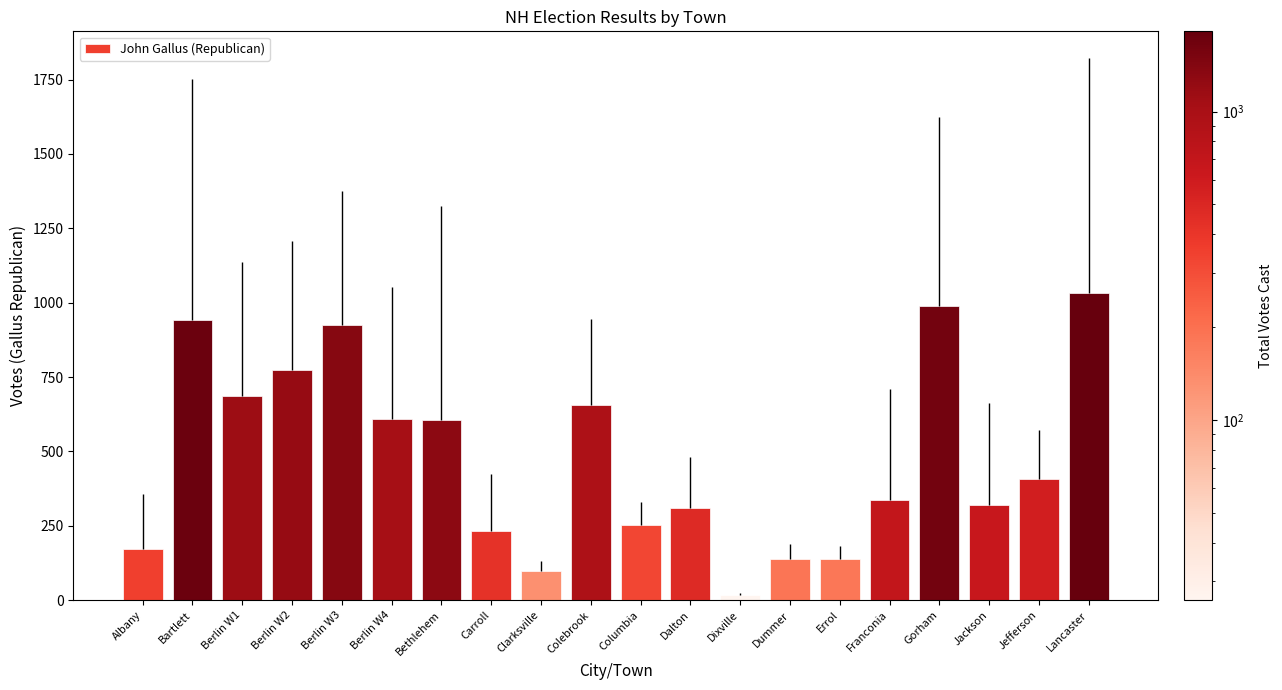

Approximately how many times larger is the value at Errol compared to Dummer?

1.0